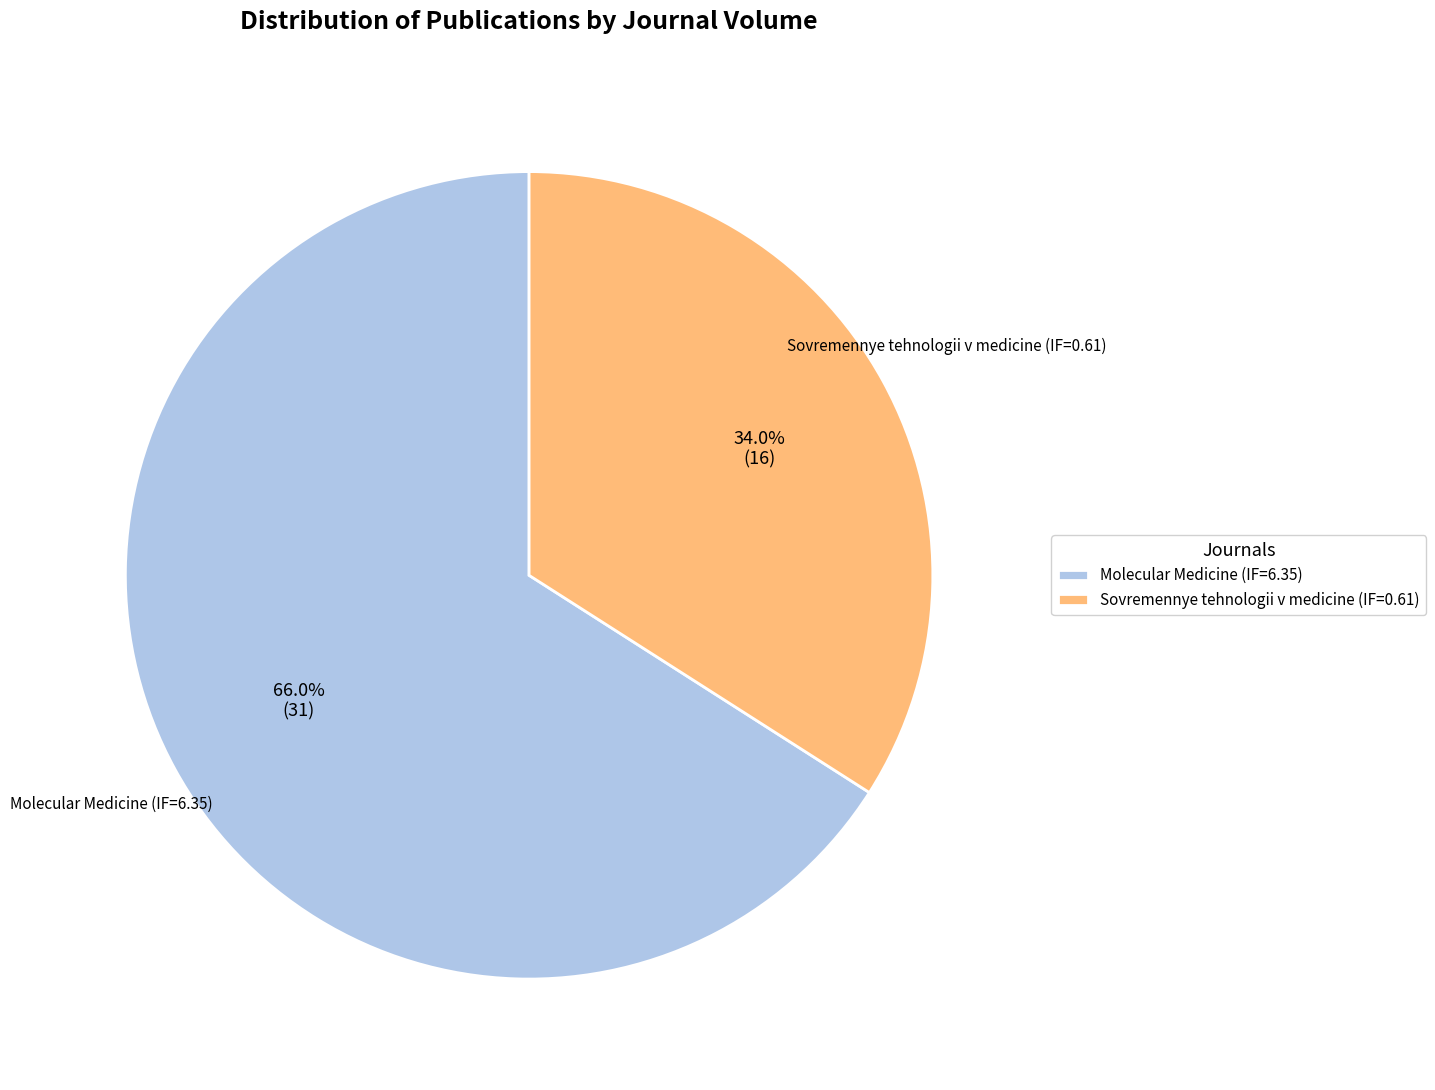

What is the majority slice?

Molecular Medicine (IF=6.35)